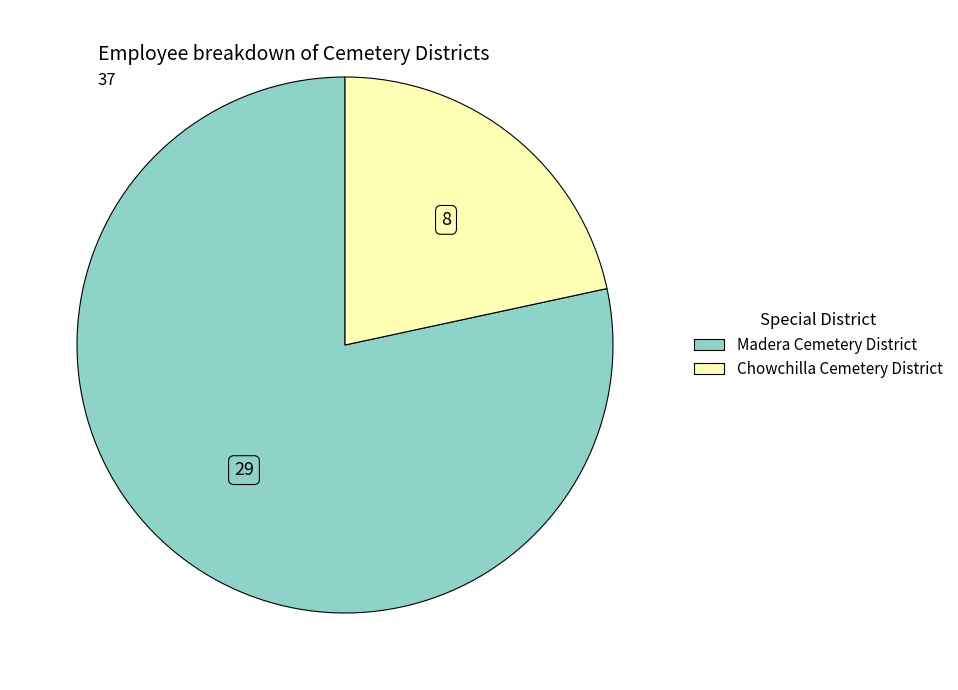

What is the ratio of the value at Chowchilla Cemetery District to the value at Madera Cemetery District?

0.3